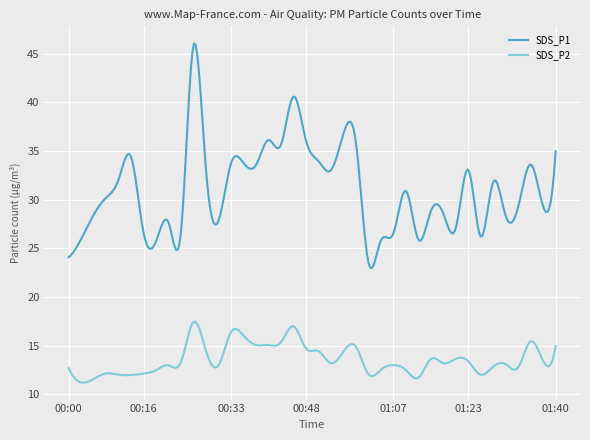

What is the difference between the maximum and minimum values in the SDS_P1 series?

23.1